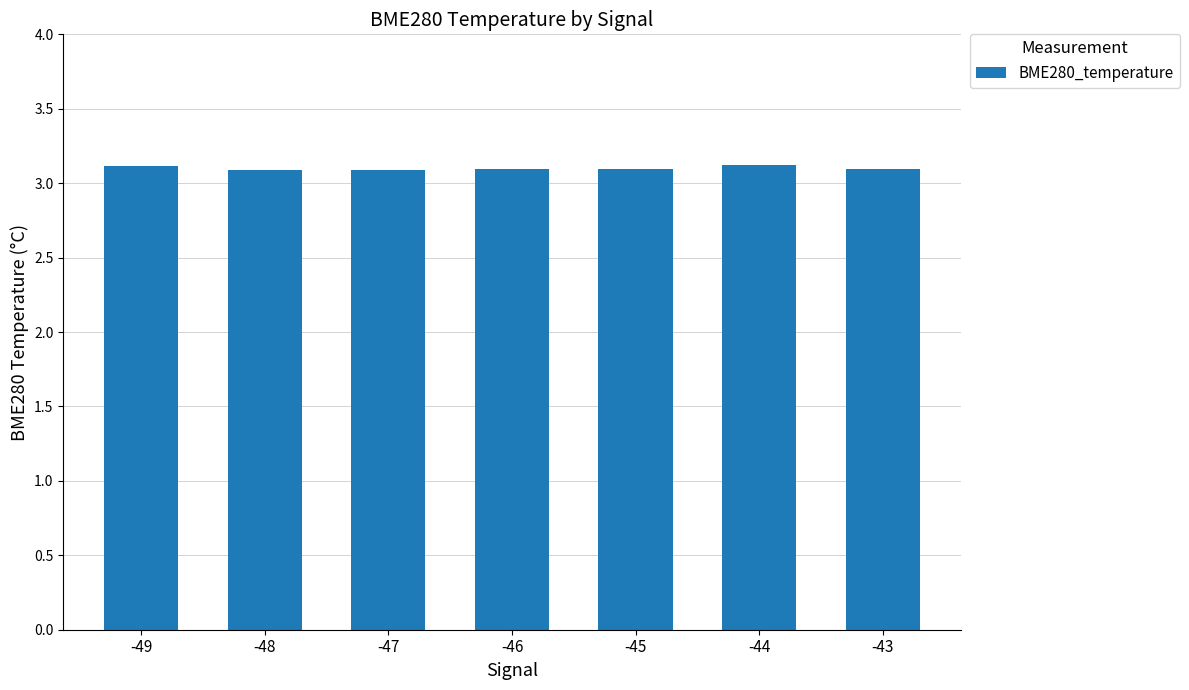

Count the values in the range 3 to 4.

7